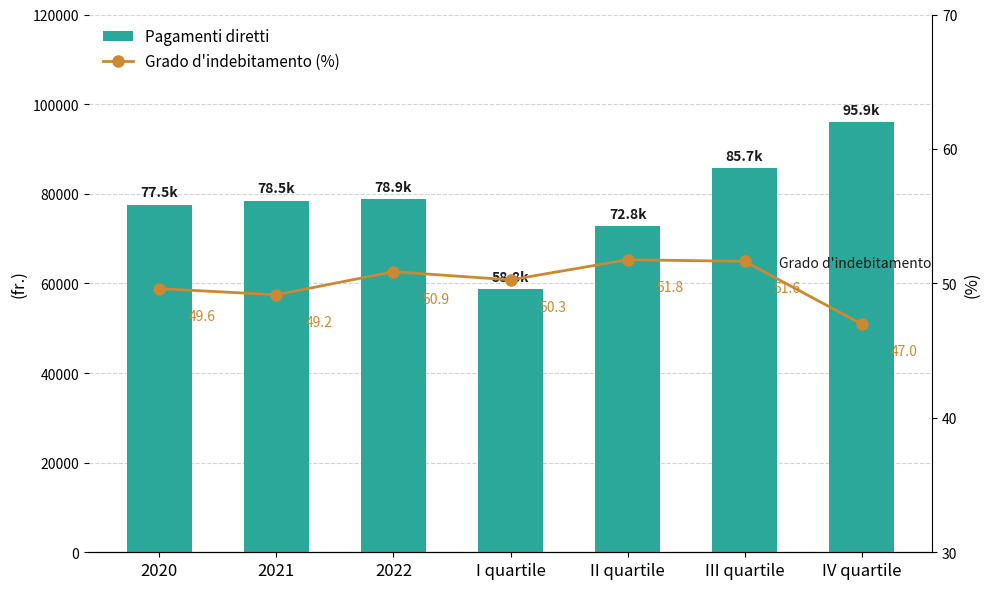

What is the spread (max minus min) of values at IV quartile?

95878.5